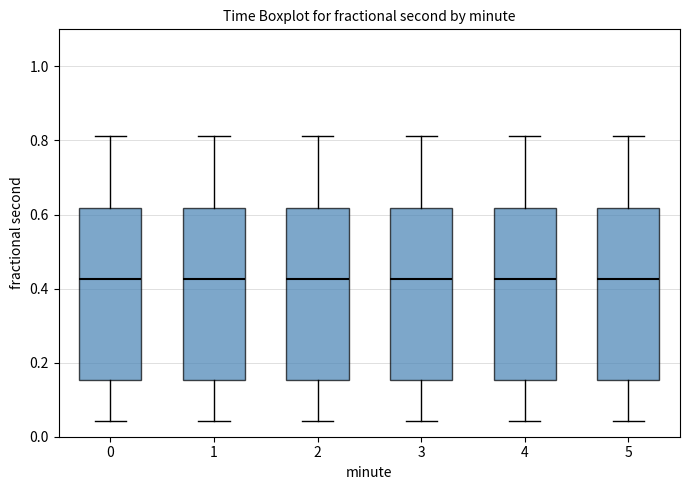

Where is the upper edge of the box at x = 0 on the y-axis? The values are not printed on the chart, so give them approximately, as read against the axis.

0.62